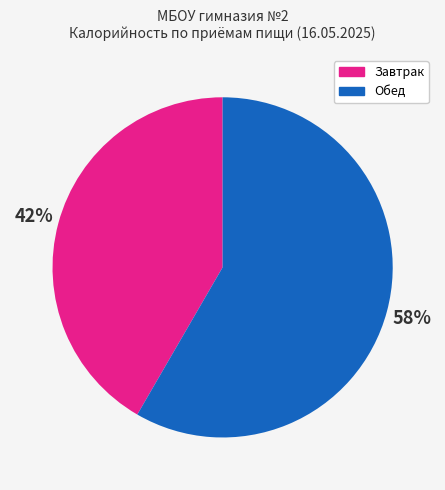

Rank the categories by value from highest to lowest.

Обед, Завтрак